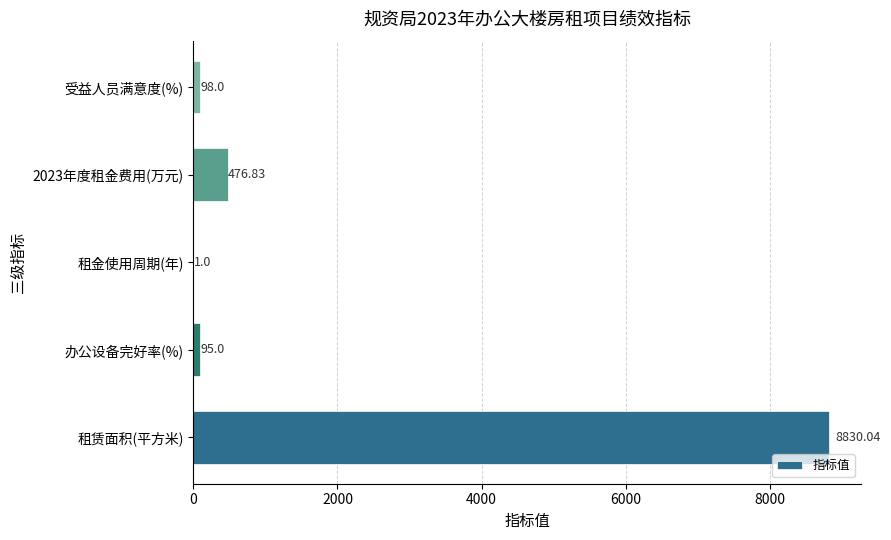

What is the sum of the values at 租金使用周期(年) and 受益人员满意度(%)?

99.0